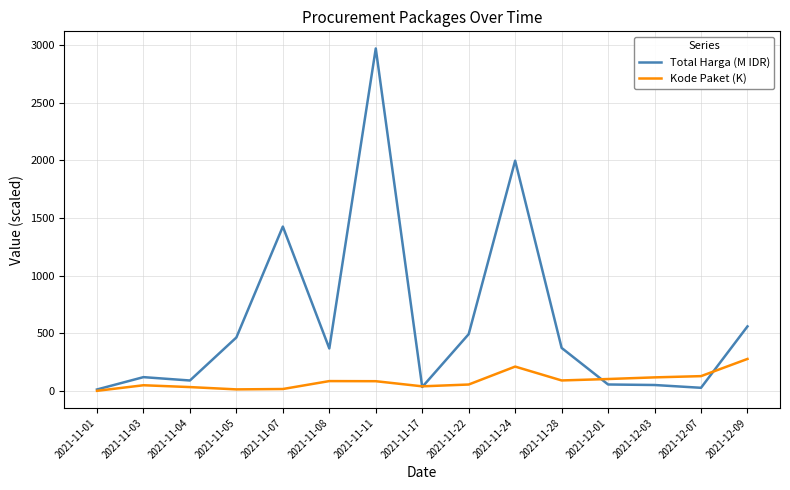

Between 2021-11-22 and 2021-12-01, which series saw the biggest shift?

Total Harga (M IDR)